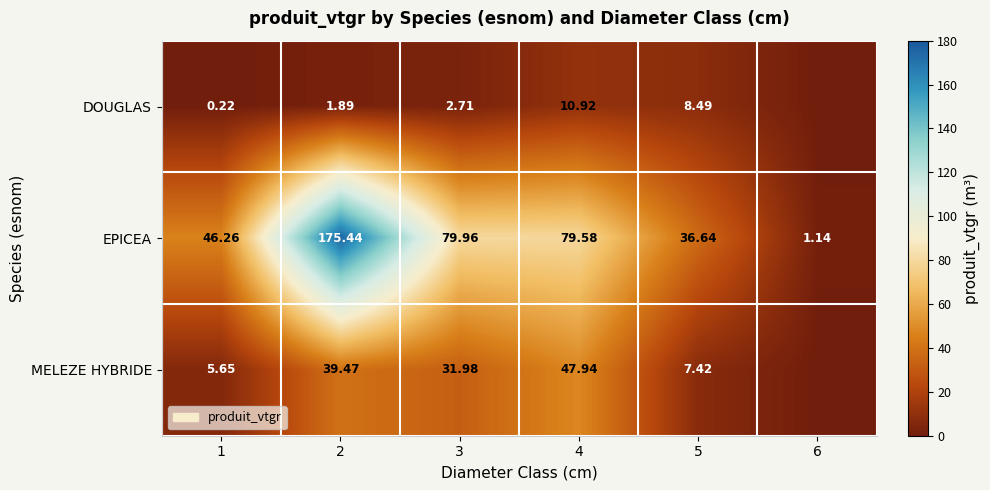

At 5, list the series in order from smallest to largest.

MELEZE HYBRIDE, DOUGLAS, EPICEA